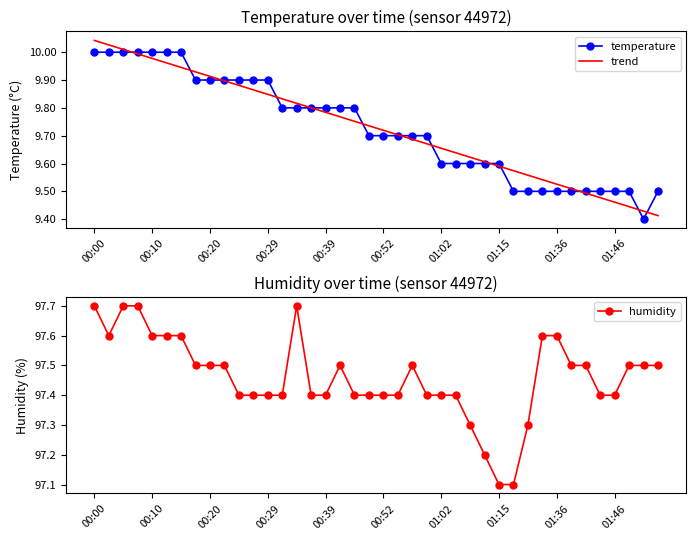

Which series has the largest total across all categories?

humidity